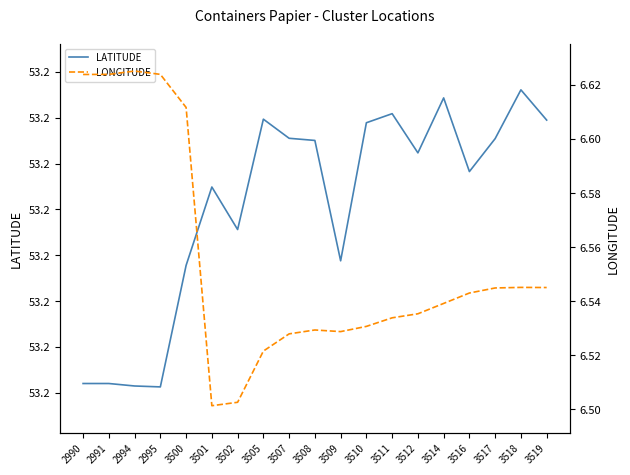

True or false: LATITUDE has a value of 53.2 at 3516.

True